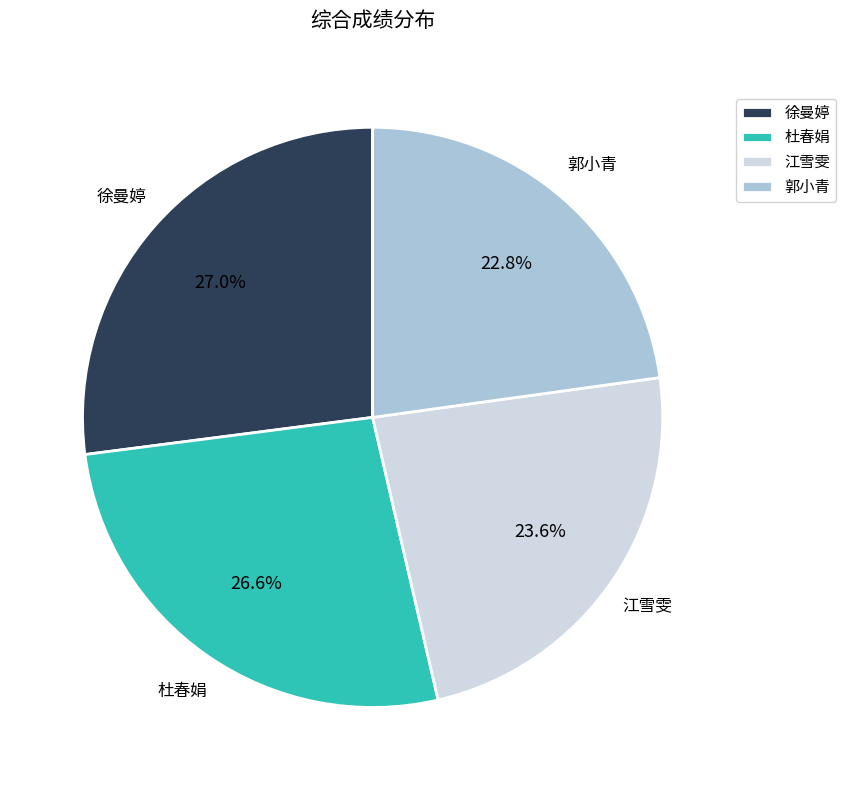

What percentage do 郭小青 and 江雪雯 together represent?

46.4%